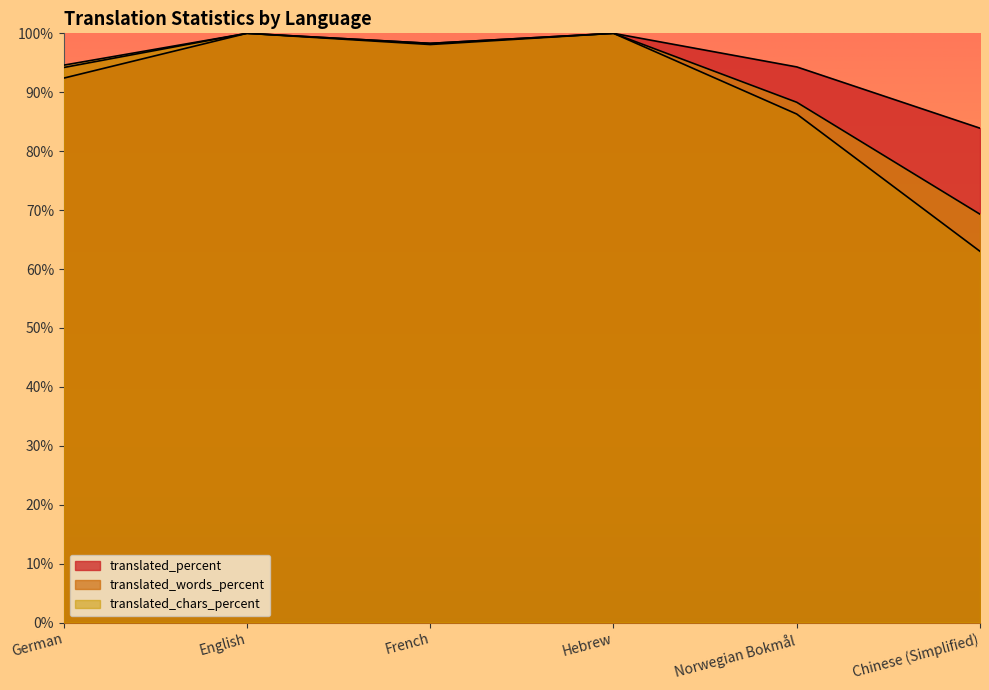

Rank the series by their maximum value, from highest to lowest.

translated_chars, translated_words, translated_percent